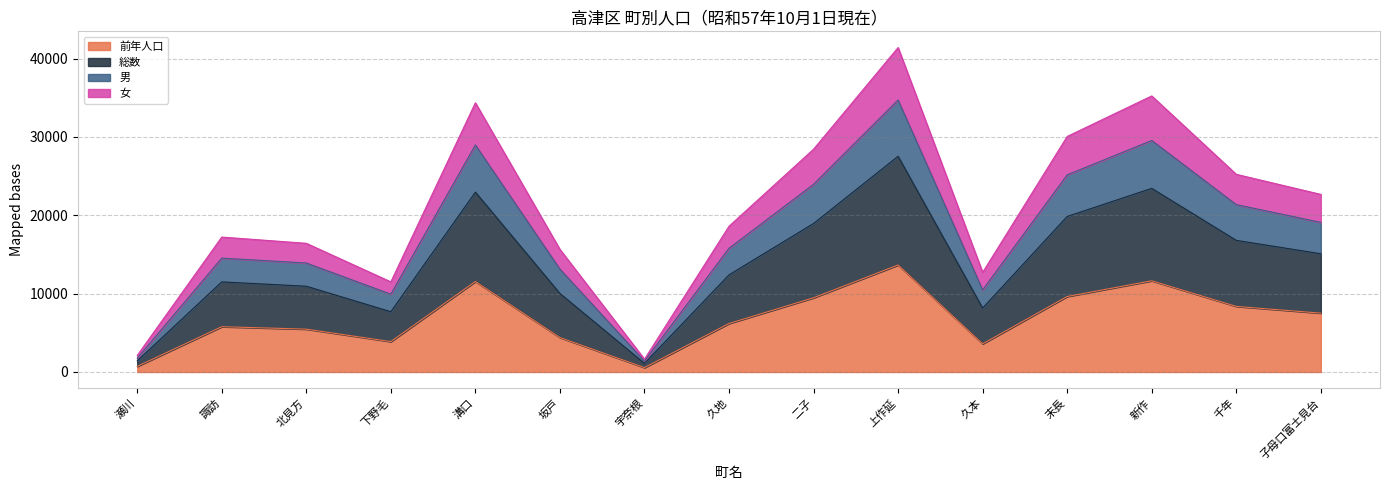

At which category does 総数 reach its first local peak?

諏訪